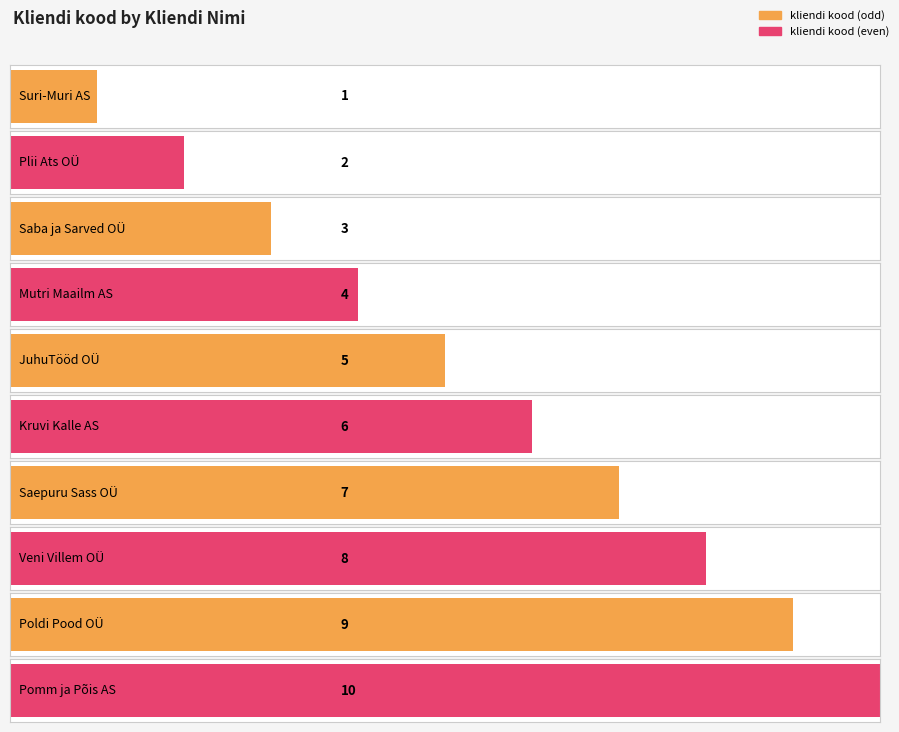

At which category does the chart reach its minimum across all series?

Suri-Muri AS